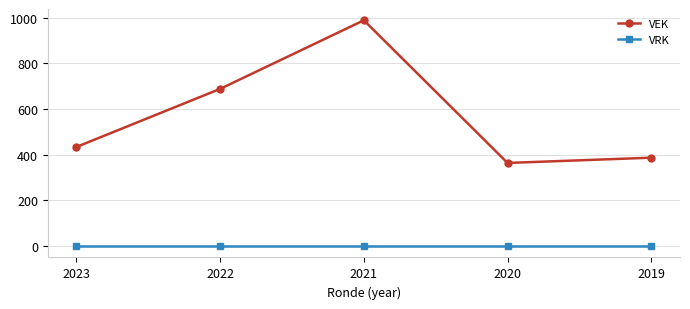

At which label is VEK closest to 676?

2022